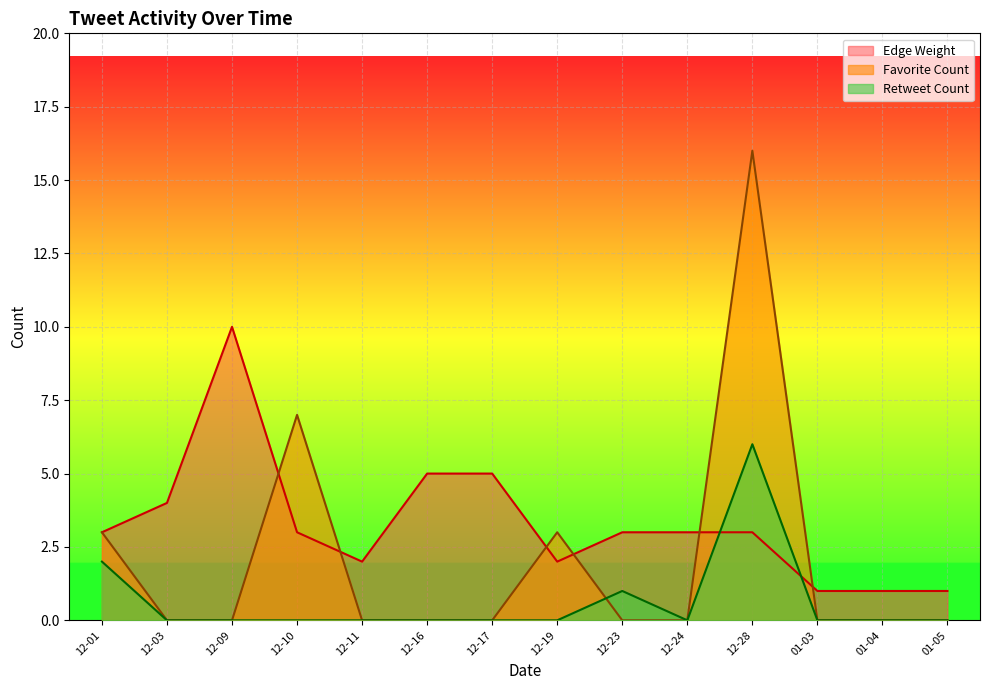

Where is Favorite Count nearest to the value 8?

12-10